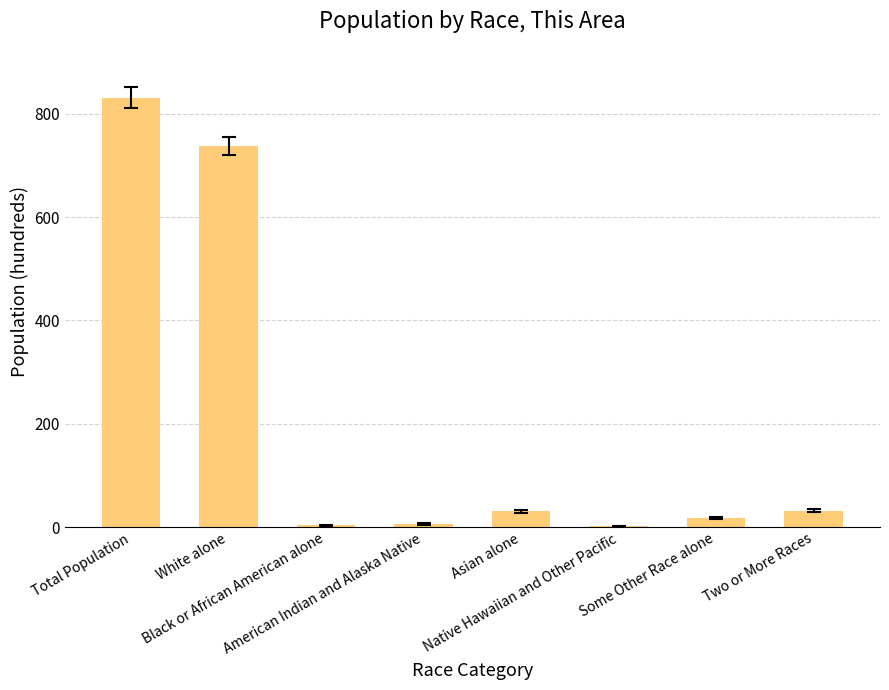

Does the chart contain stacked bars?

No